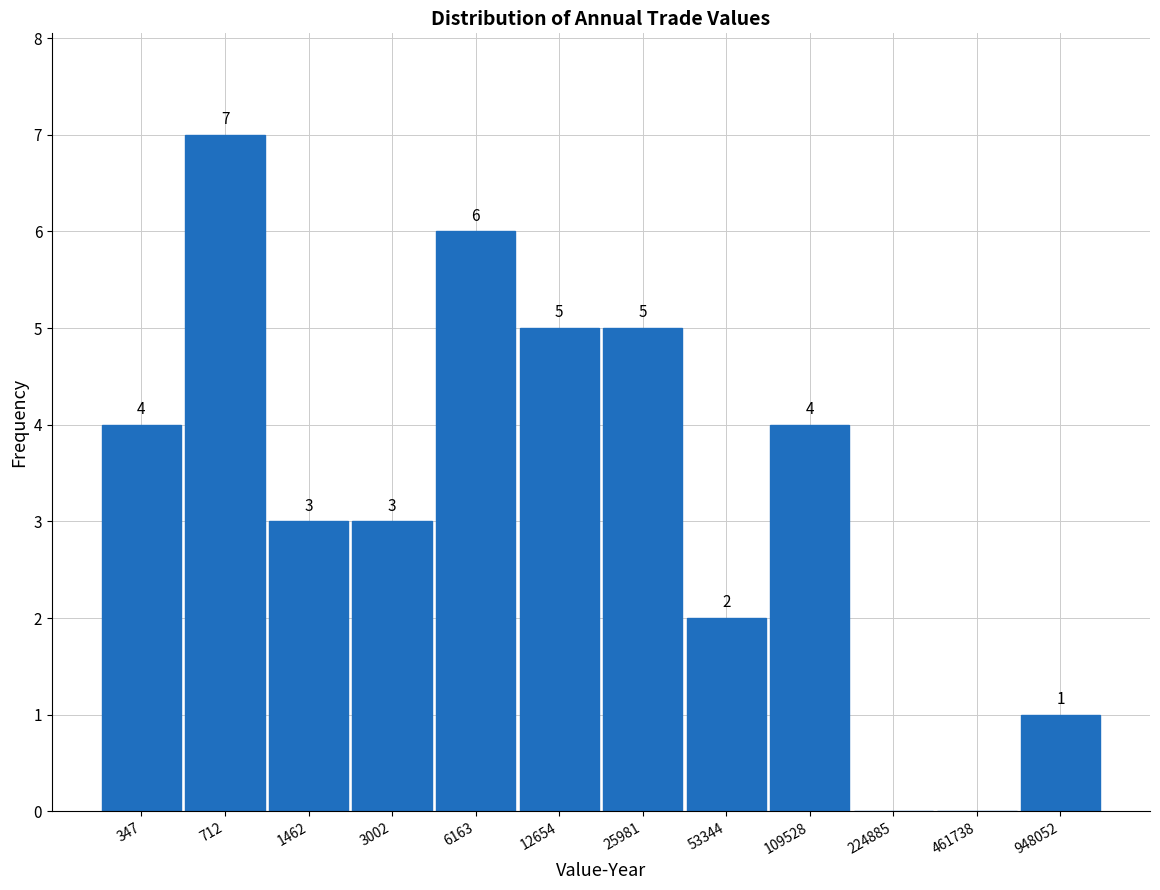

Reading left to right, extract all data points from this chart.

347=4	712=7	1462=3	3002=3	6163=6	12654=5	25981=5	53344=2	109528=4	224885=0	461738=0	948052=1